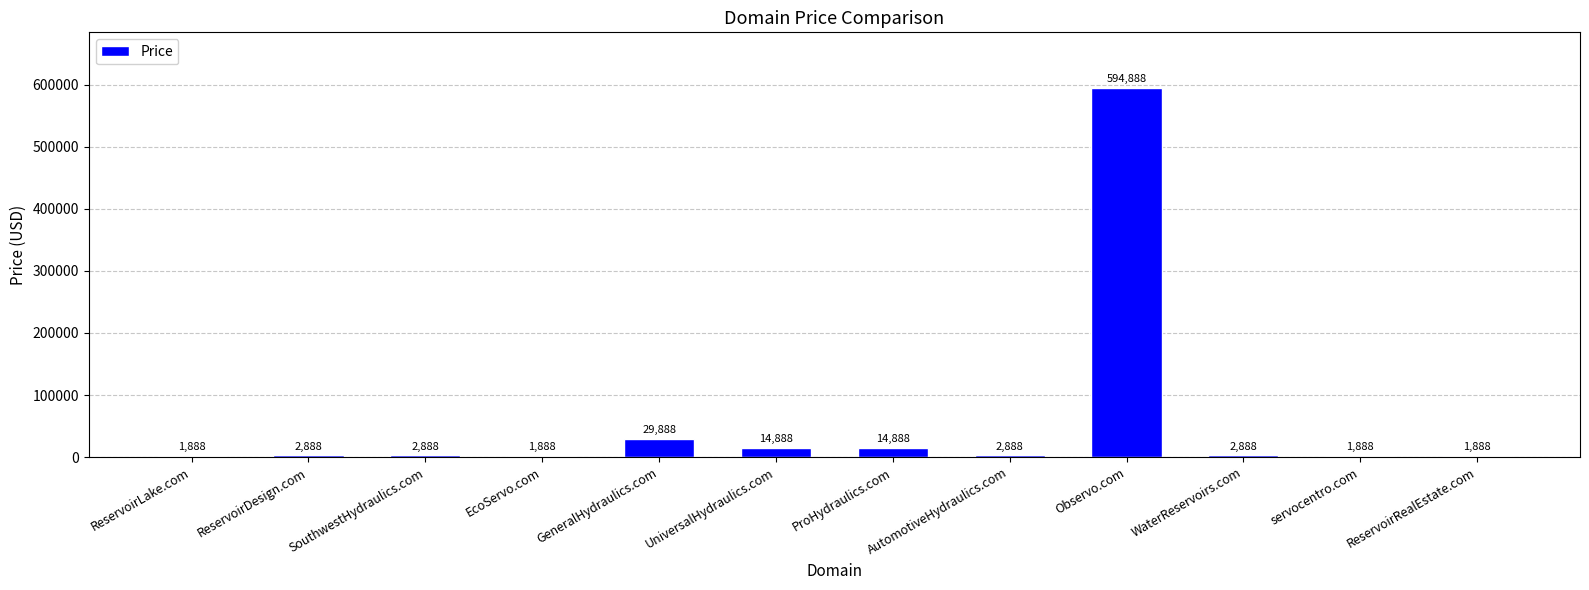

What value does the data have at servocentro.com?

1888